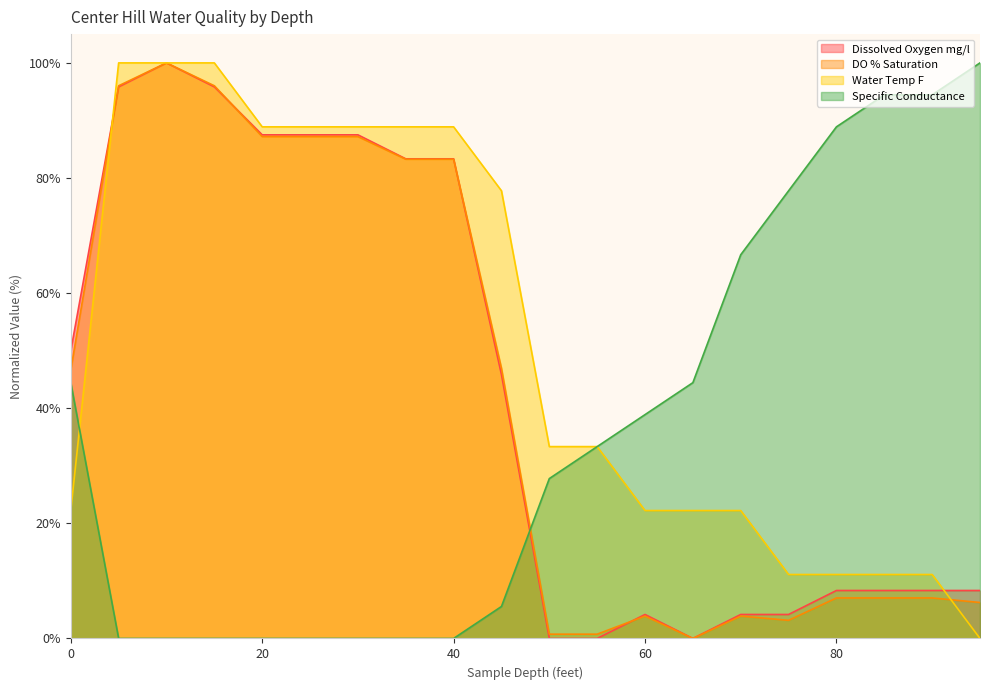

What are all the series names shown in the legend?

Dissolved Oxygen mg/l, DO % Saturation, Water Temp F, Specific Conductance